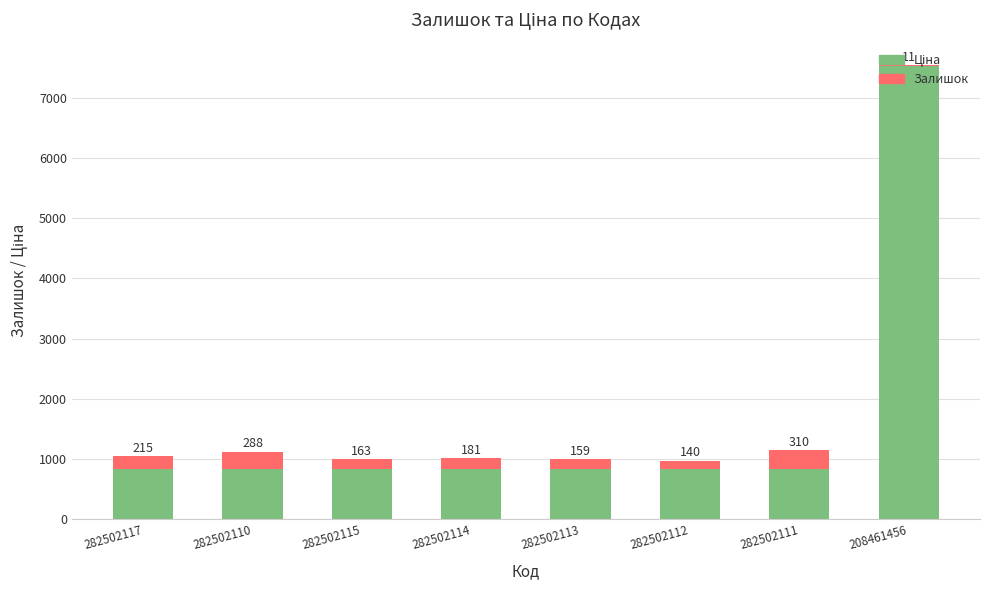

Does the chart contain stacked bars?

Yes